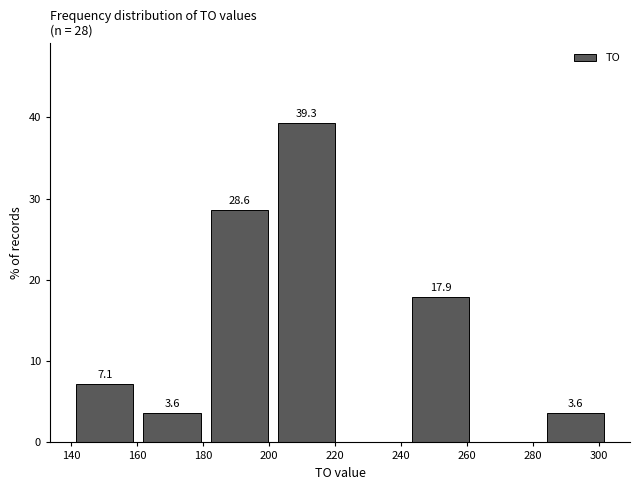

Over which range of the x-axis is the bar tallest?

202 to 222